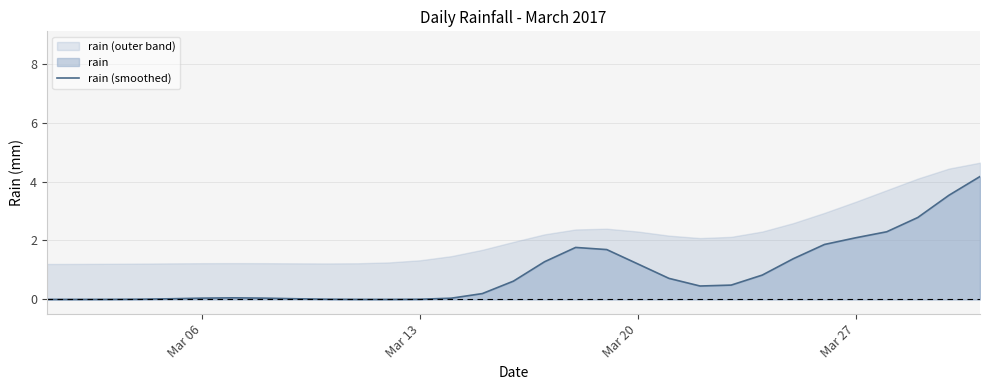

What is the highest value of the rain (smoothed) series?

4.2